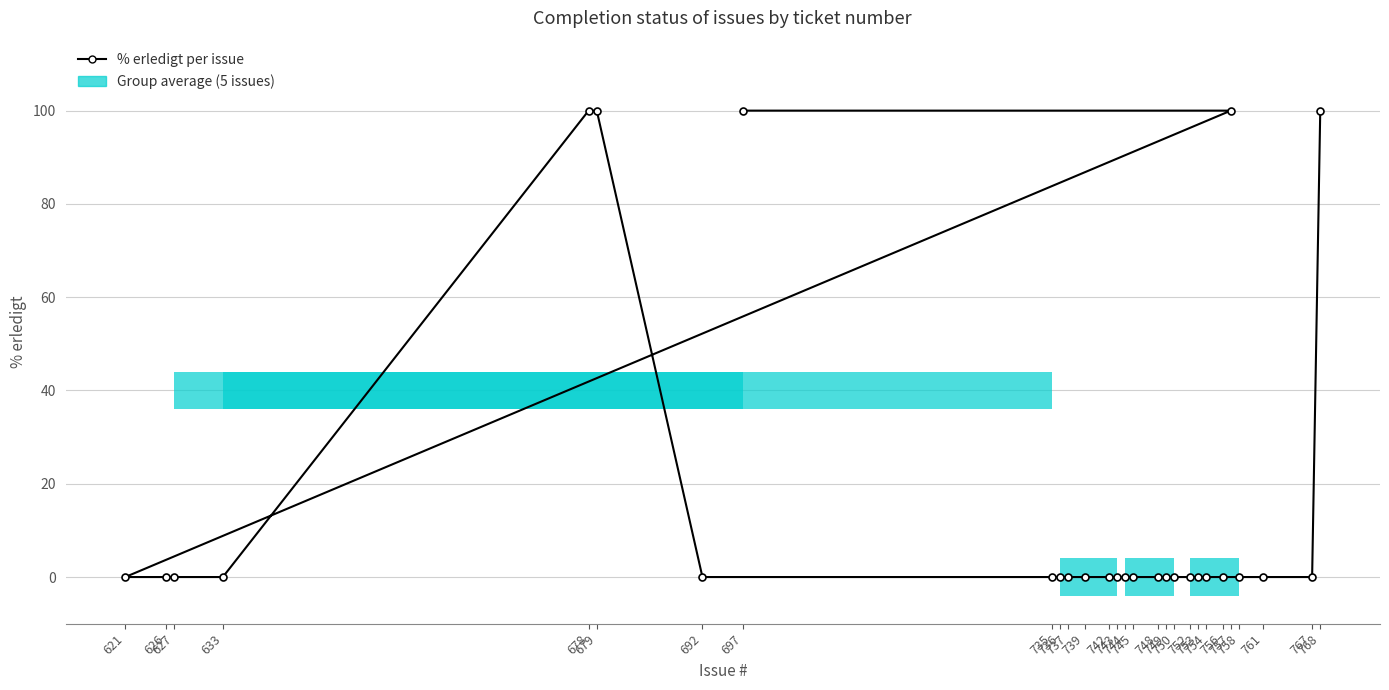

True or false: the data shows 56 at 745.

False